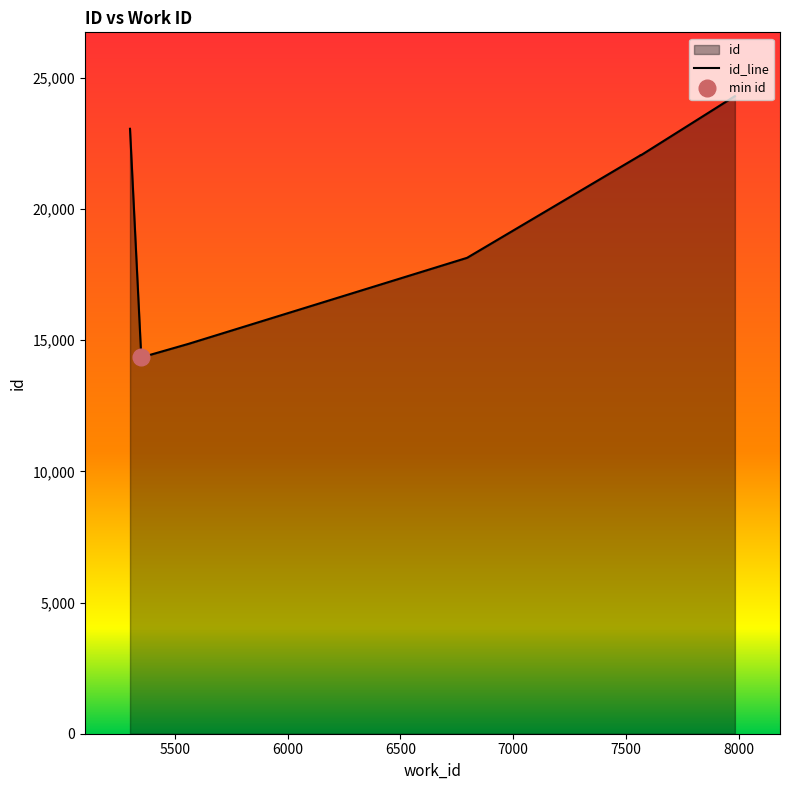

True or false: the data shows 39209 at 8.

False